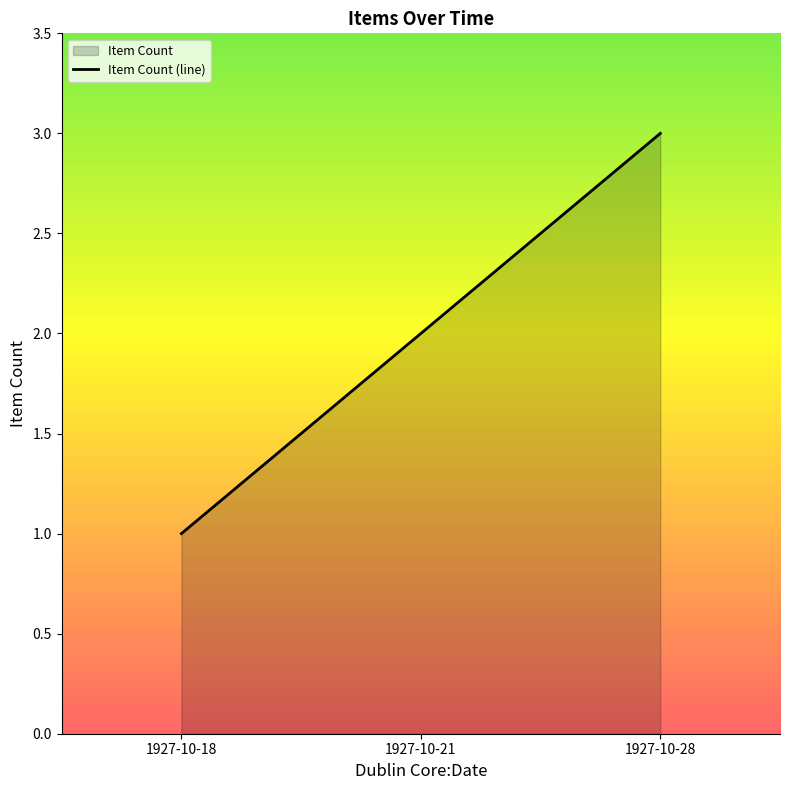

Which label corresponds to the smallest value in the chart?

1927-10-18